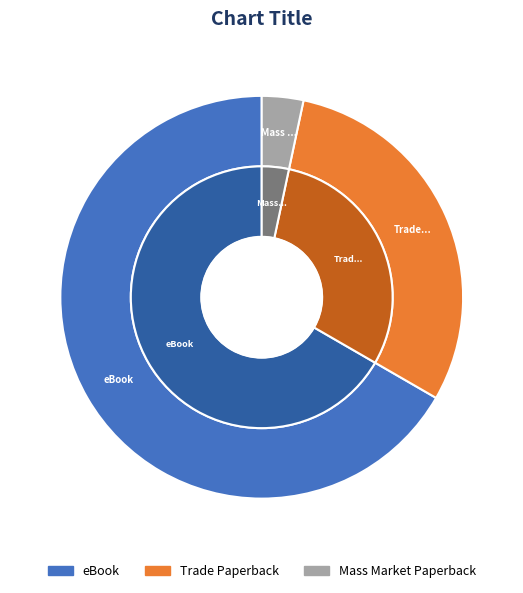

To the nearest percent, what is the combined percentage of Mass Market Paperback and Trade Paperback?

33%